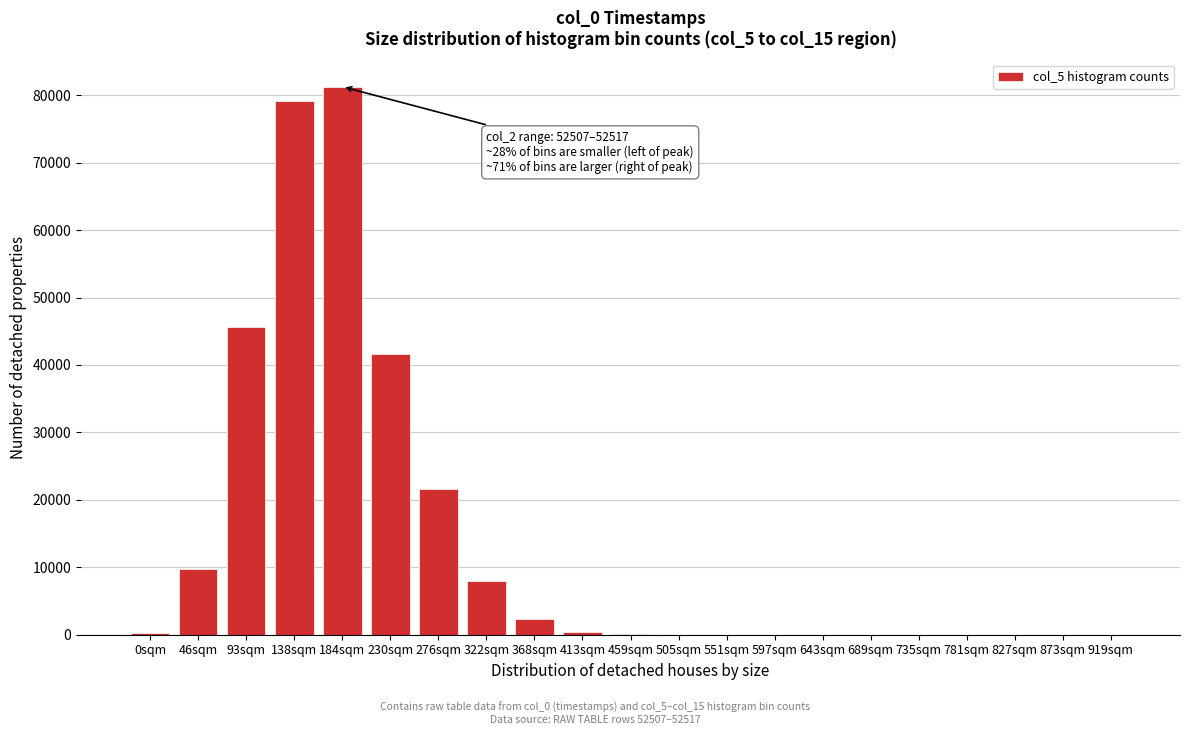

What is the sum of all values?

290164